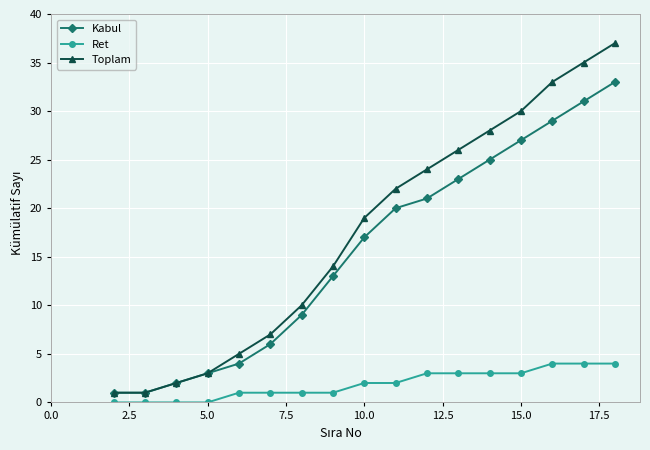

Which series has the largest range (max minus min)?

Toplam